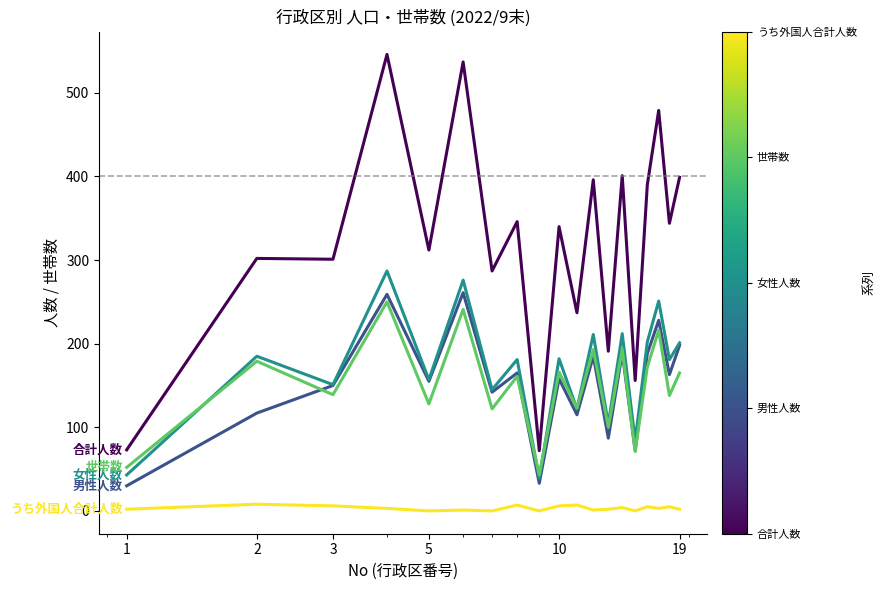

What is the maximum value shown in the chart?

546